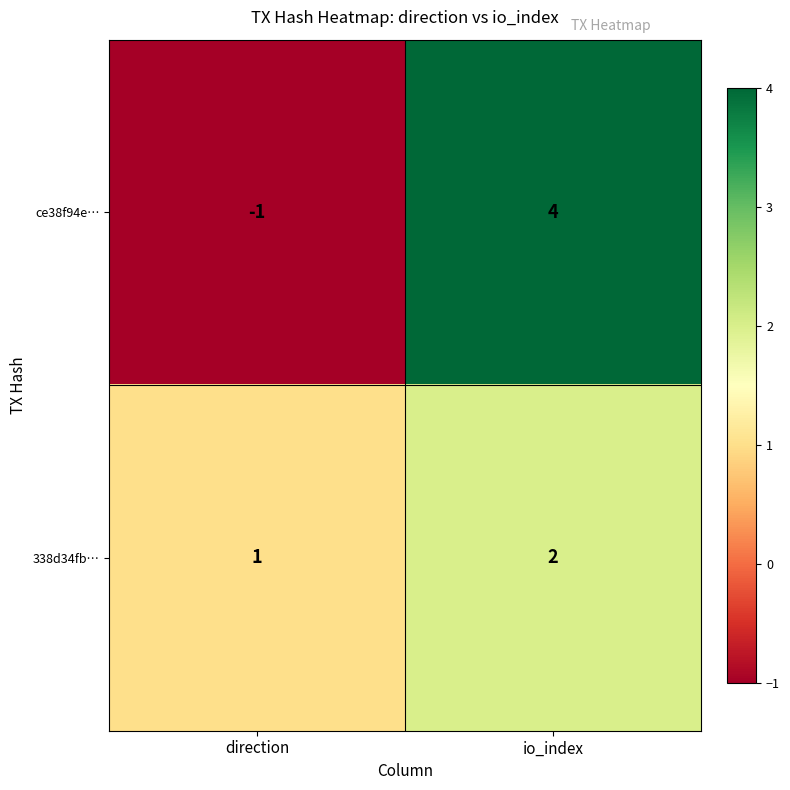

At which category does the chart reach its minimum across all series?

direction